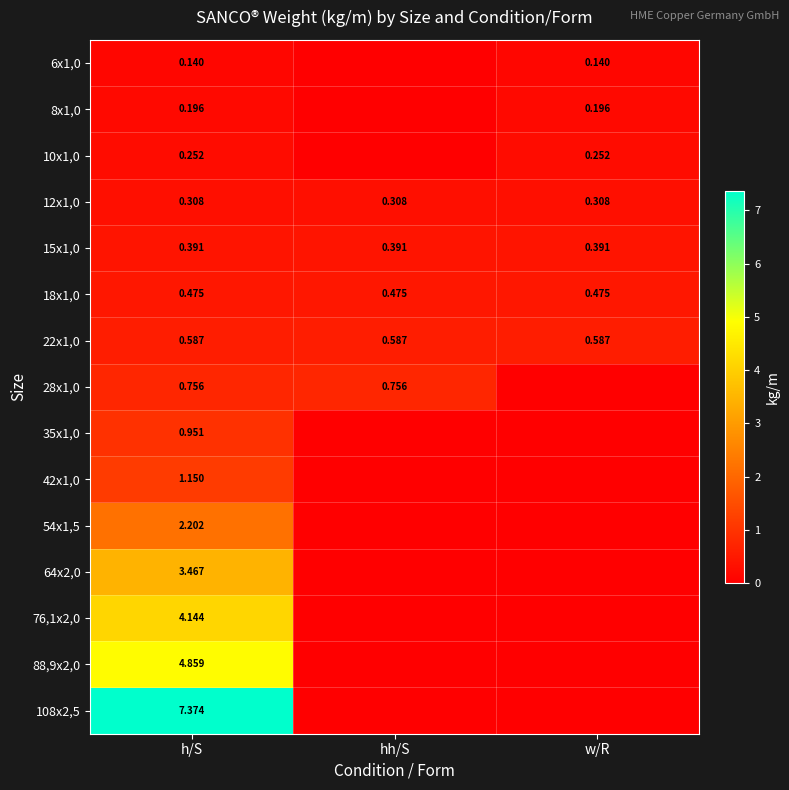

Is it true that 18x1,0 equals 0.2 at h/S?

False